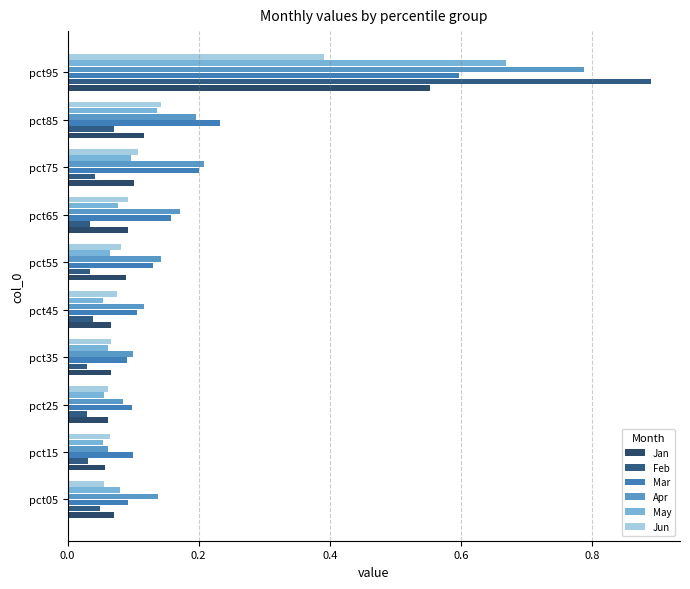

Which series has the largest range (max minus min)?

Feb